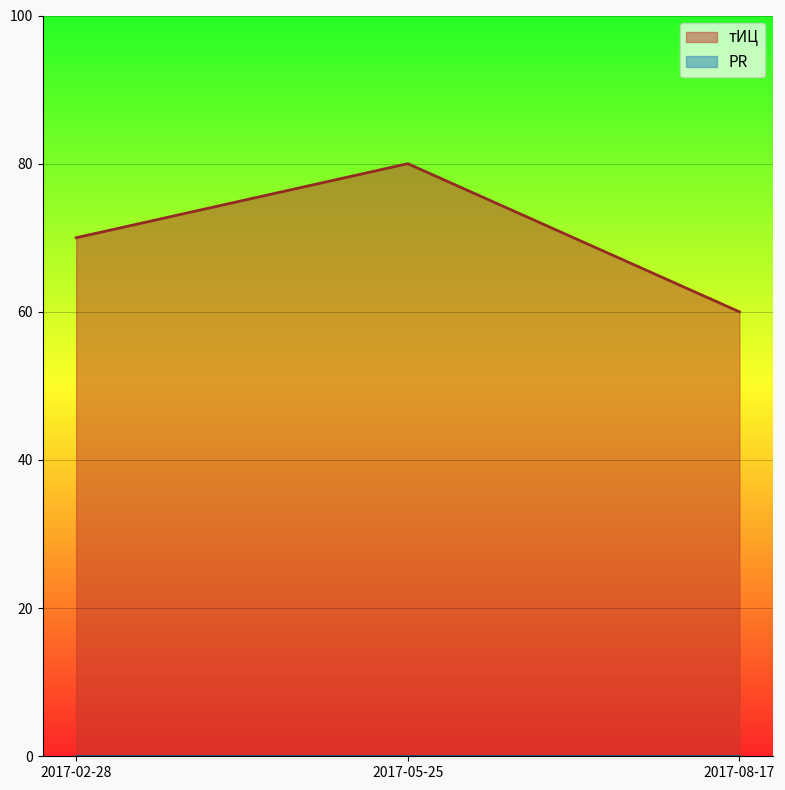

What is the average value?

70